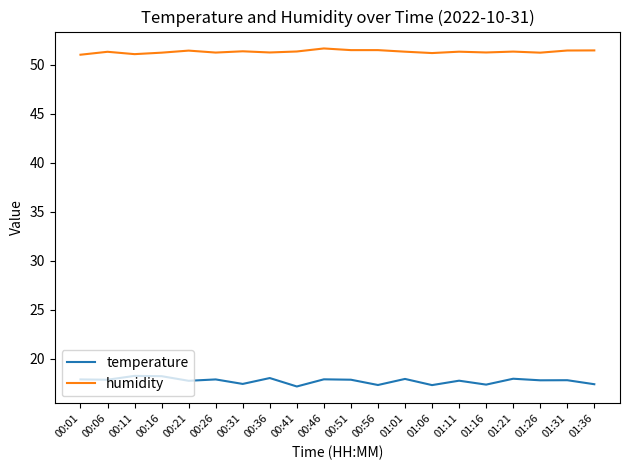

What position from the left is 00:21?

5